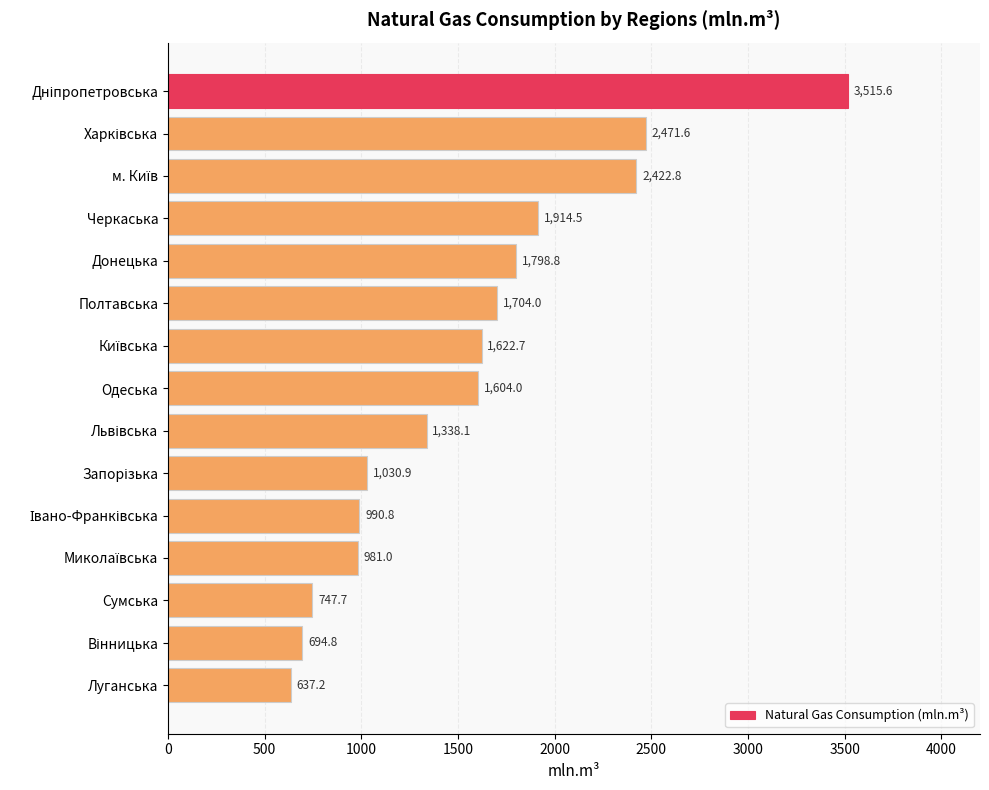

What is the sum of all values?

23474.5